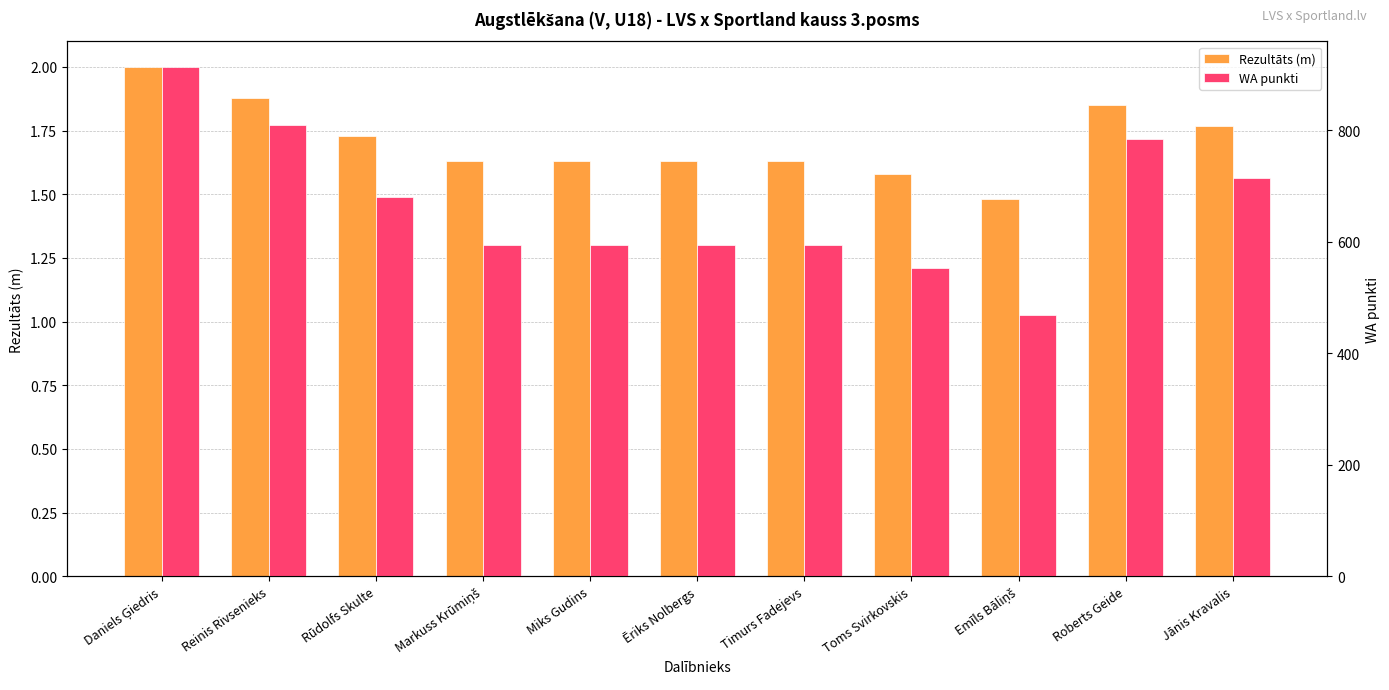

What is the label of the 10th bar from the right?

Reinis Rivsenieks